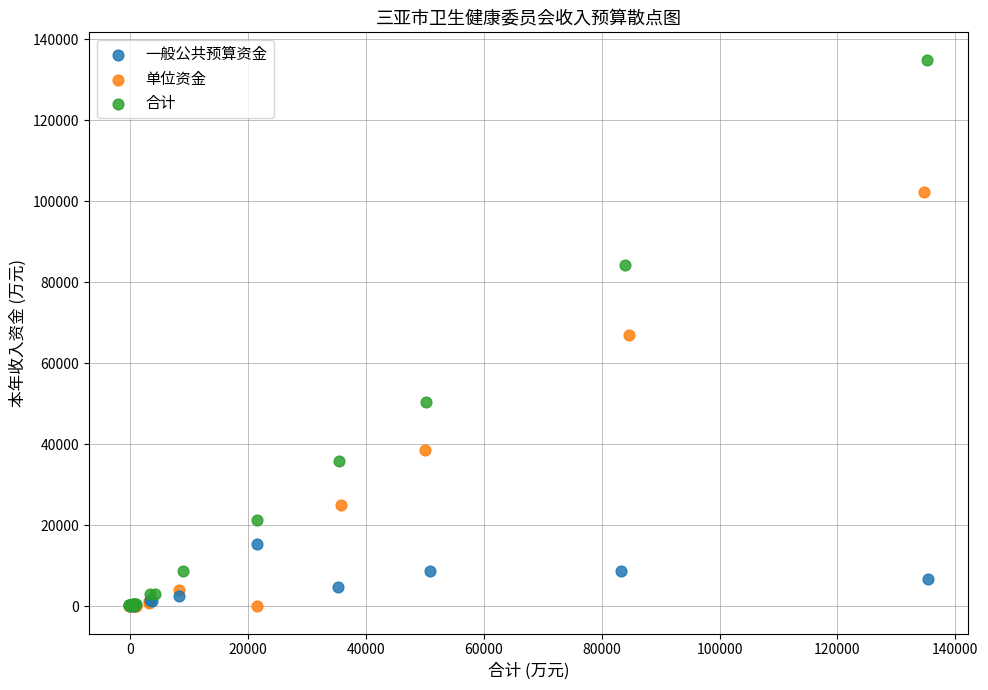

Which series has the largest Y range (max minus min)?

合计